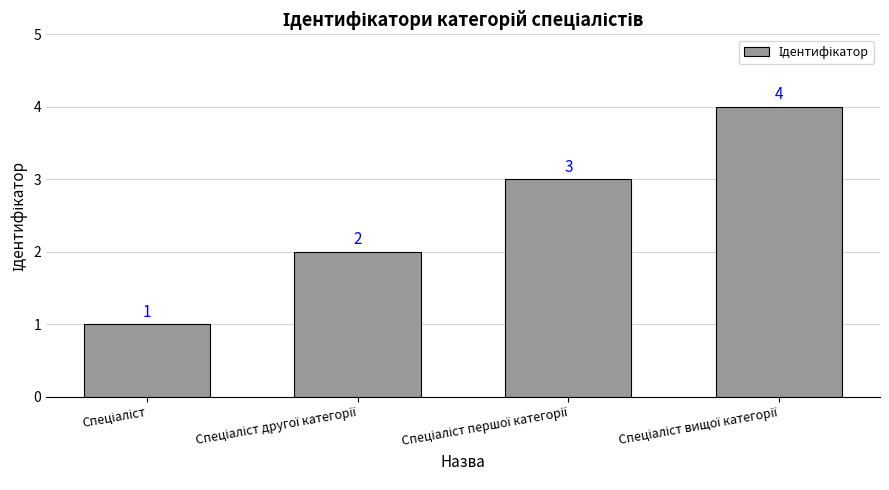

What is the difference between the maximum and minimum values?

3